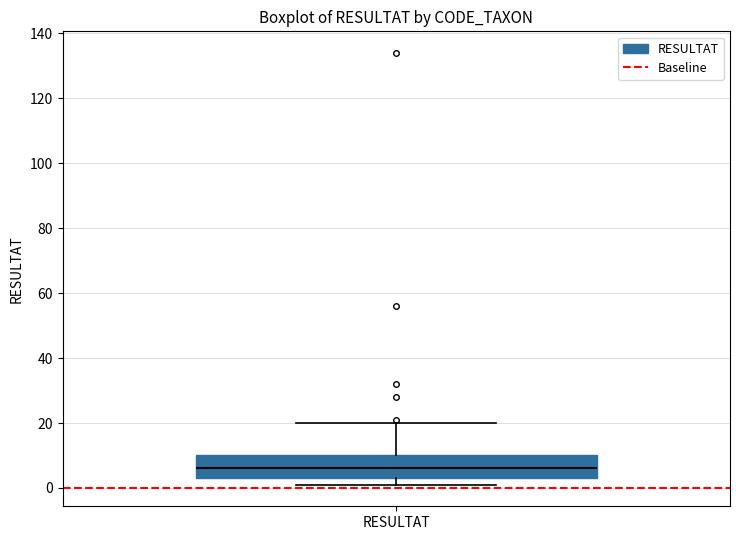

Read this box plot against the y-axis: the position of the median line, the range covered by the box, and the ends of both whiskers. The values are not printed on the chart, so give them approximately, as read against the axis.

median 6, box 4 to 10, whiskers 2 to 20